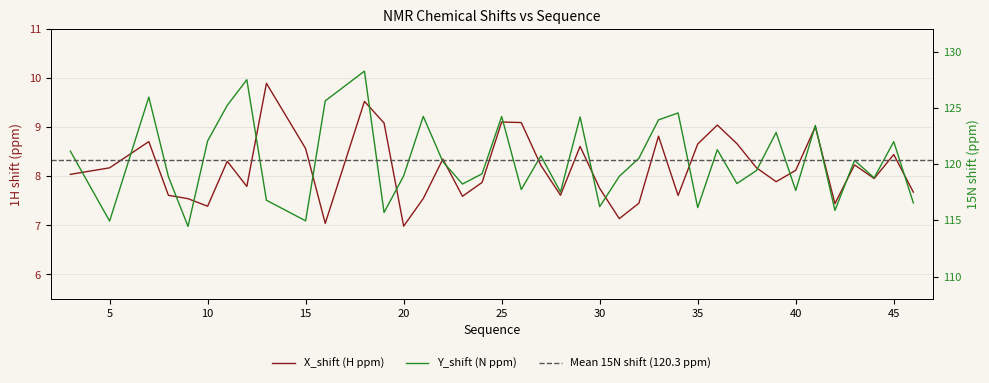

The X_shift (H ppm) series shows 8.2 at 27. True or false?

True